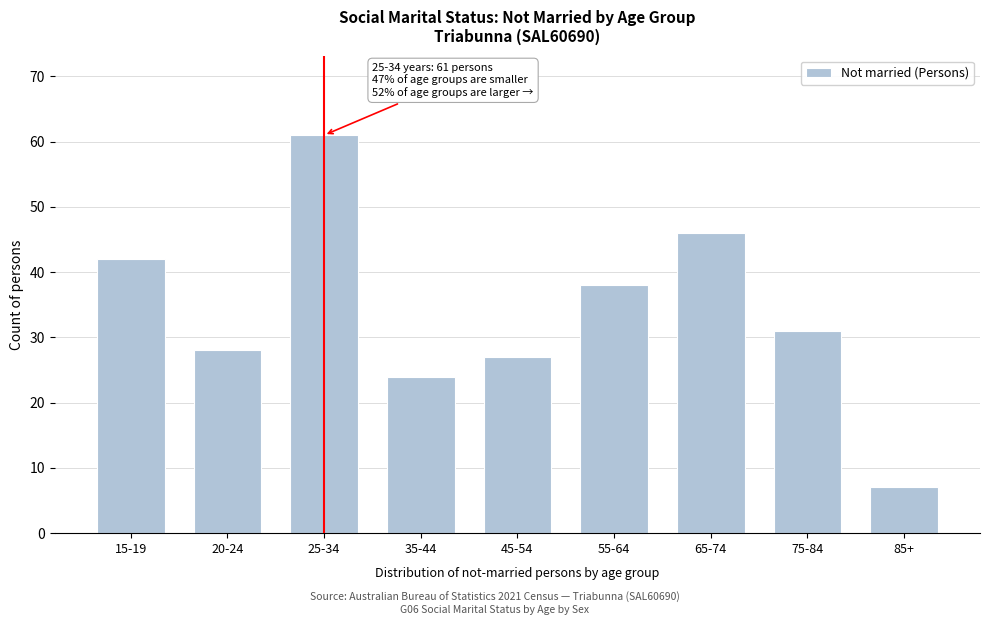

Reading right to left, what are all the values shown in this chart?

85+=7	75-84=31	65-74=46	55-64=38	45-54=27	35-44=24	25-34=61	20-24=28	15-19=42